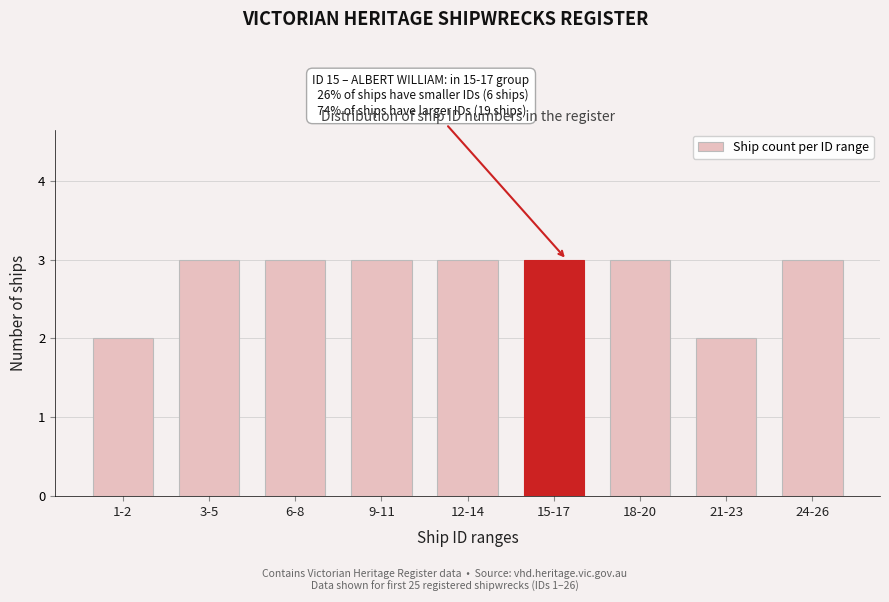

Reading left to right, transcribe all the data shown in this chart.

2	3	3	3	3	3	3	2	3